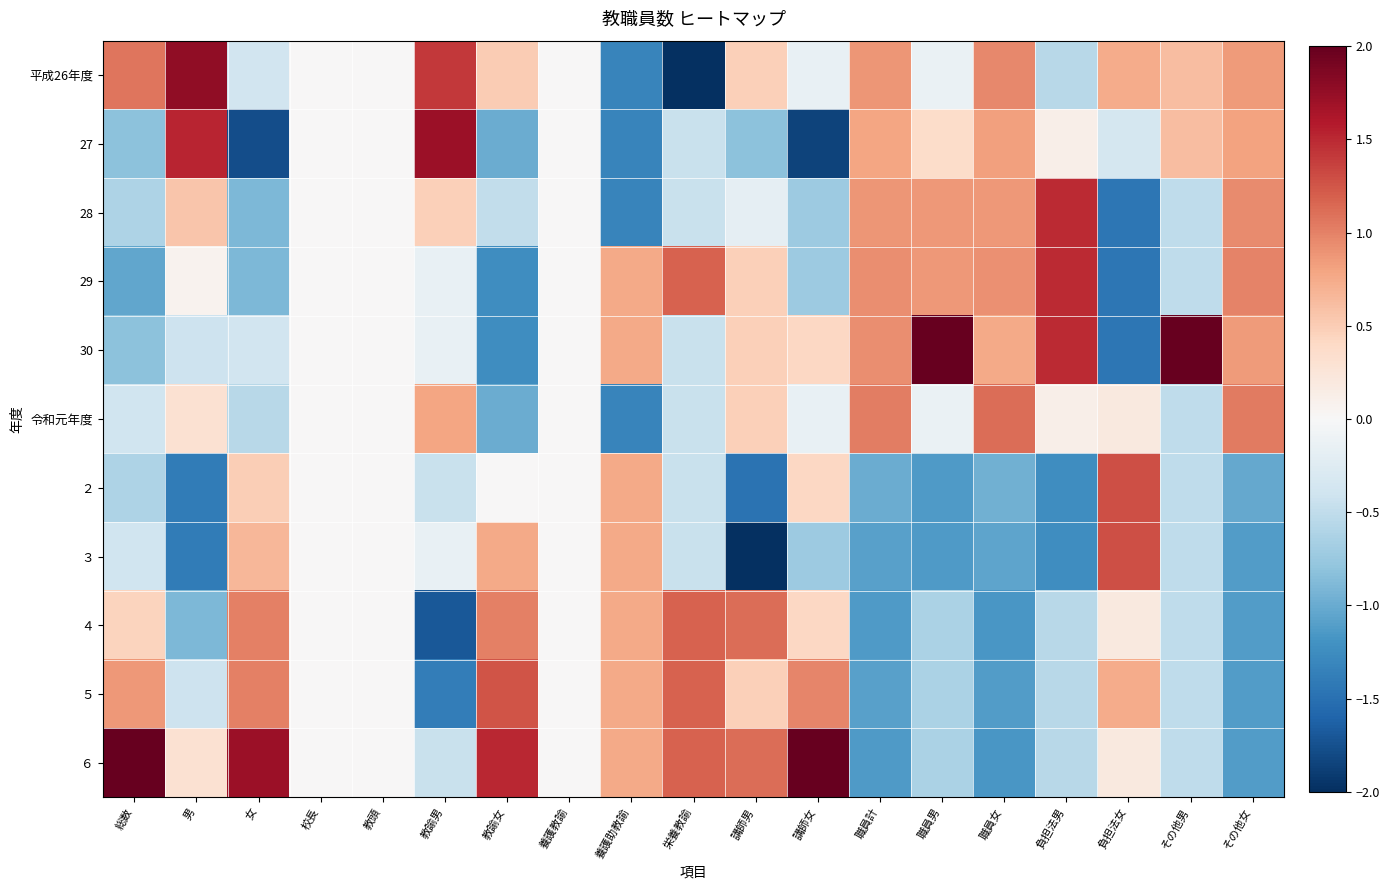

Count the number of data series in this chart.

11